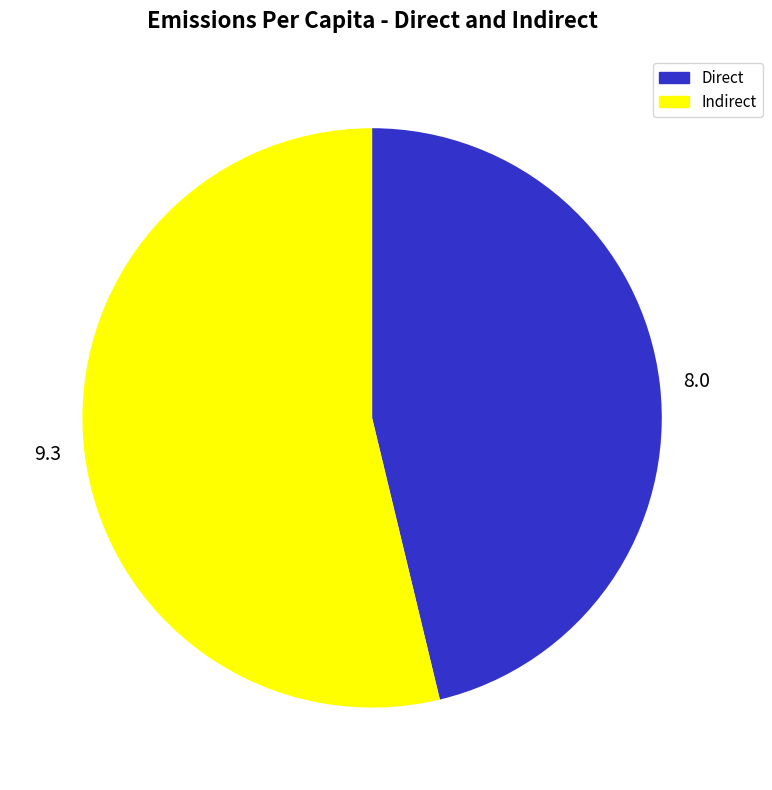

Combined, do 9.3 and 8.0 account for over 50%?

Yes